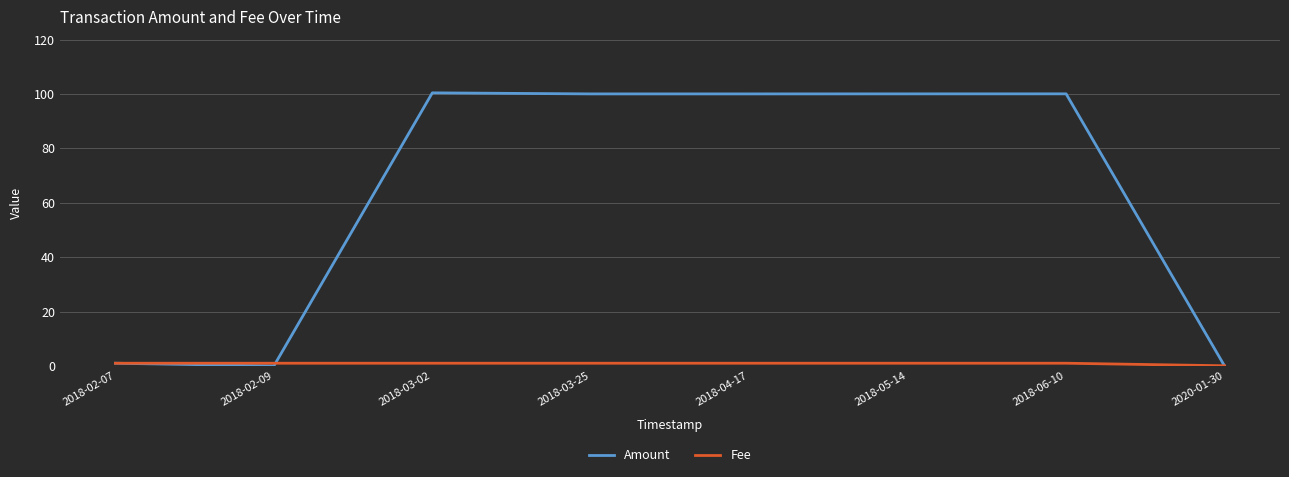

Between 2018-03-02 and 2020-01-30, which series saw the biggest shift?

Amount